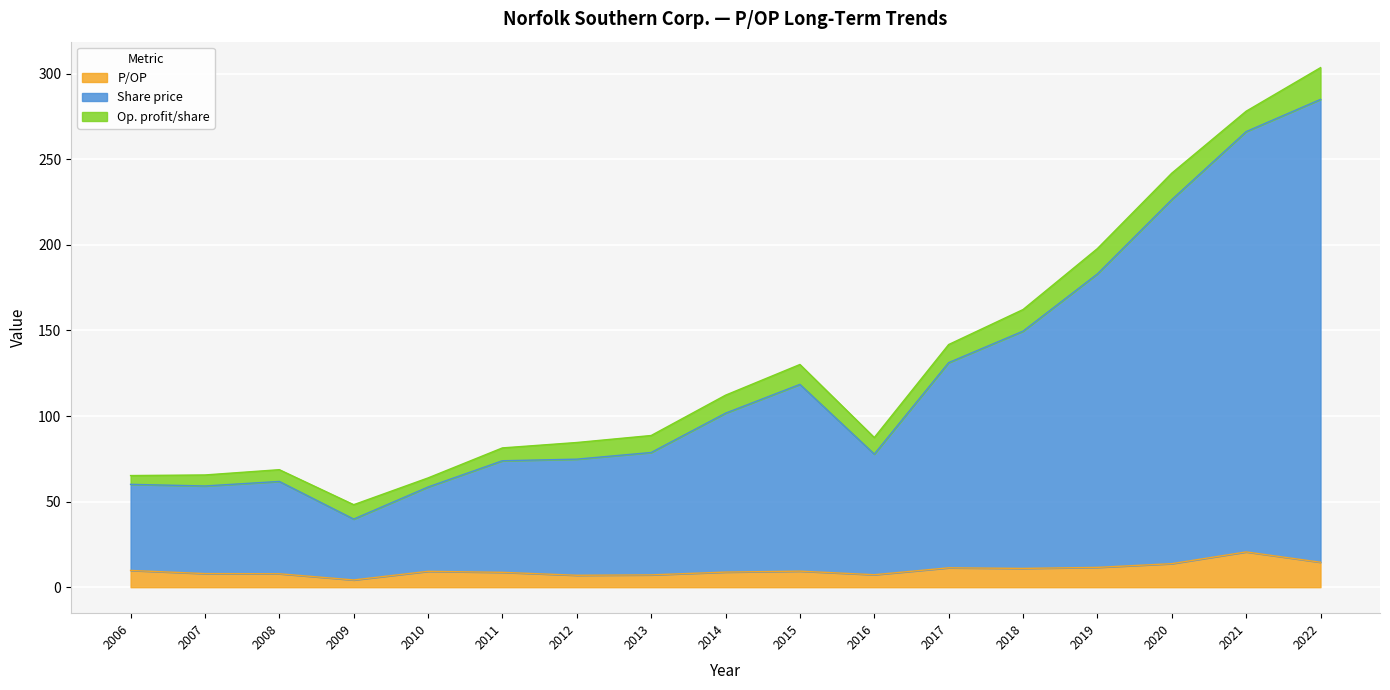

Read the P/OP value at 2020.

13.8